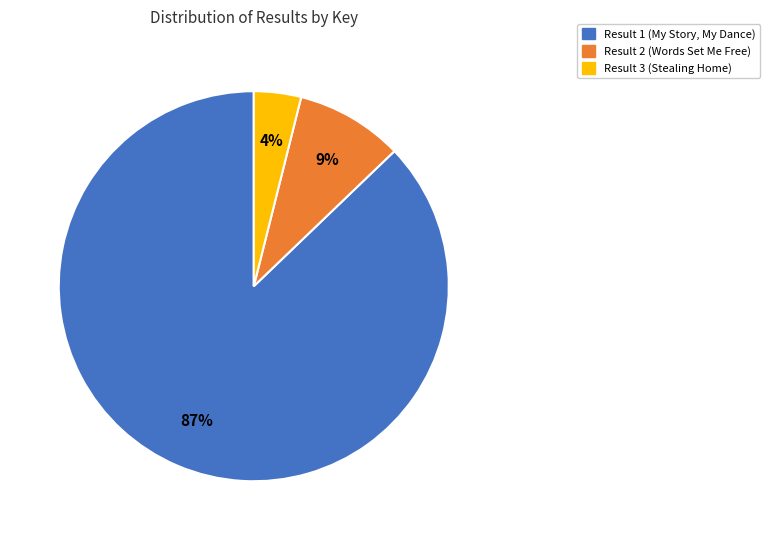

Between Result 1 (My Story, My Dance) and Result 3 (Stealing Home), which is larger?

Result 1 (My Story, My Dance)